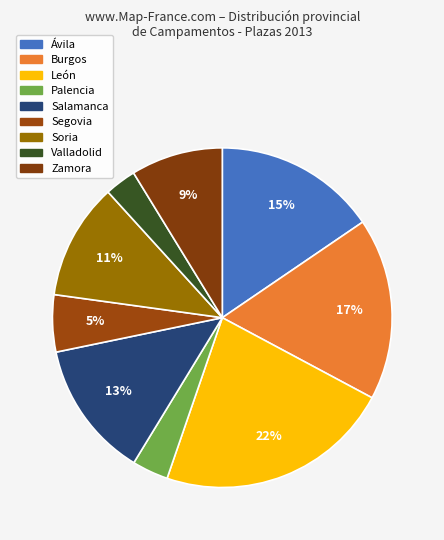

To the nearest percent, what portion does Soria represent?

11%